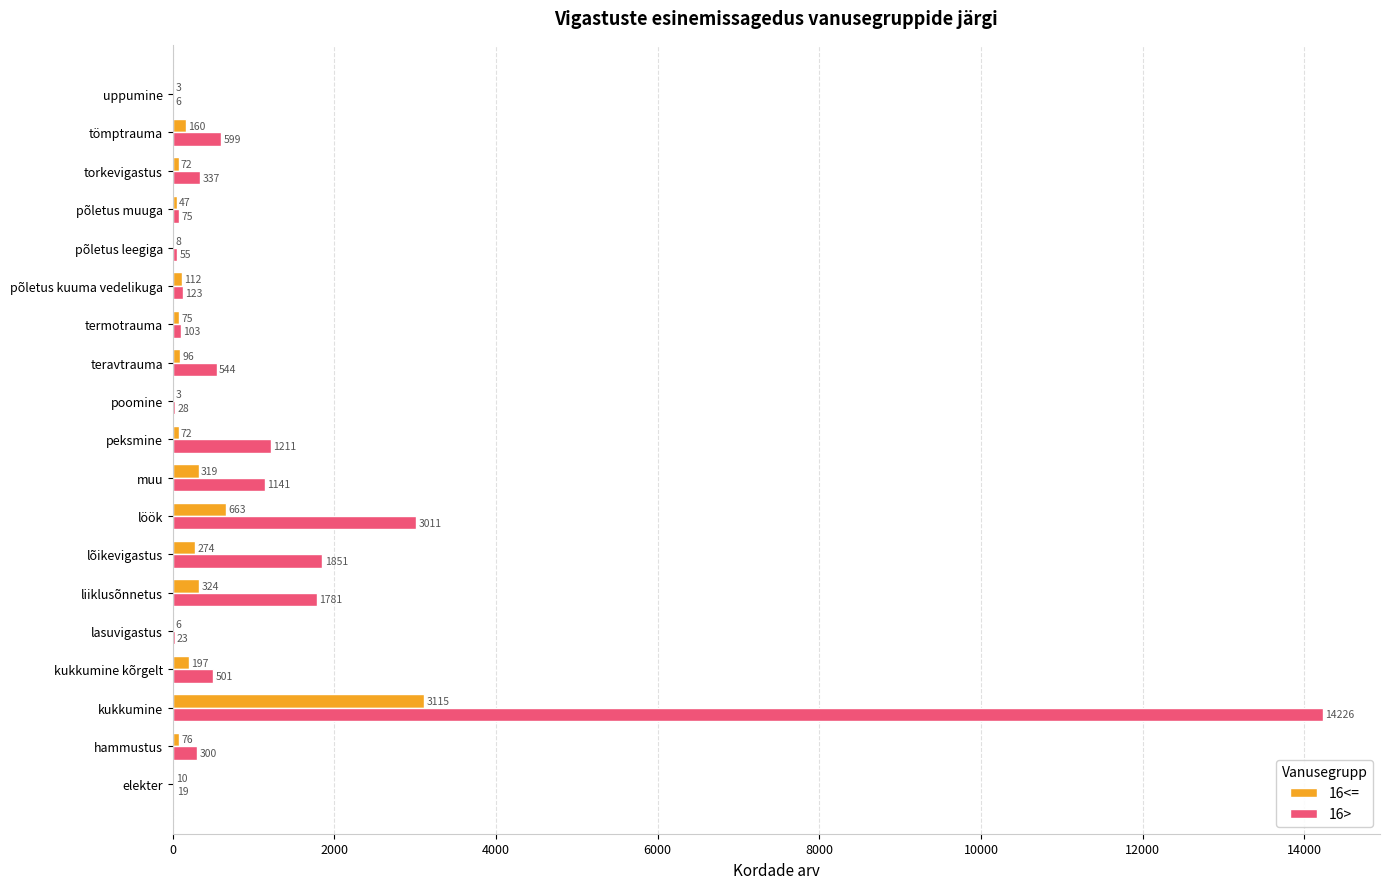

At which label does 16> reach its peak?

kukkumine